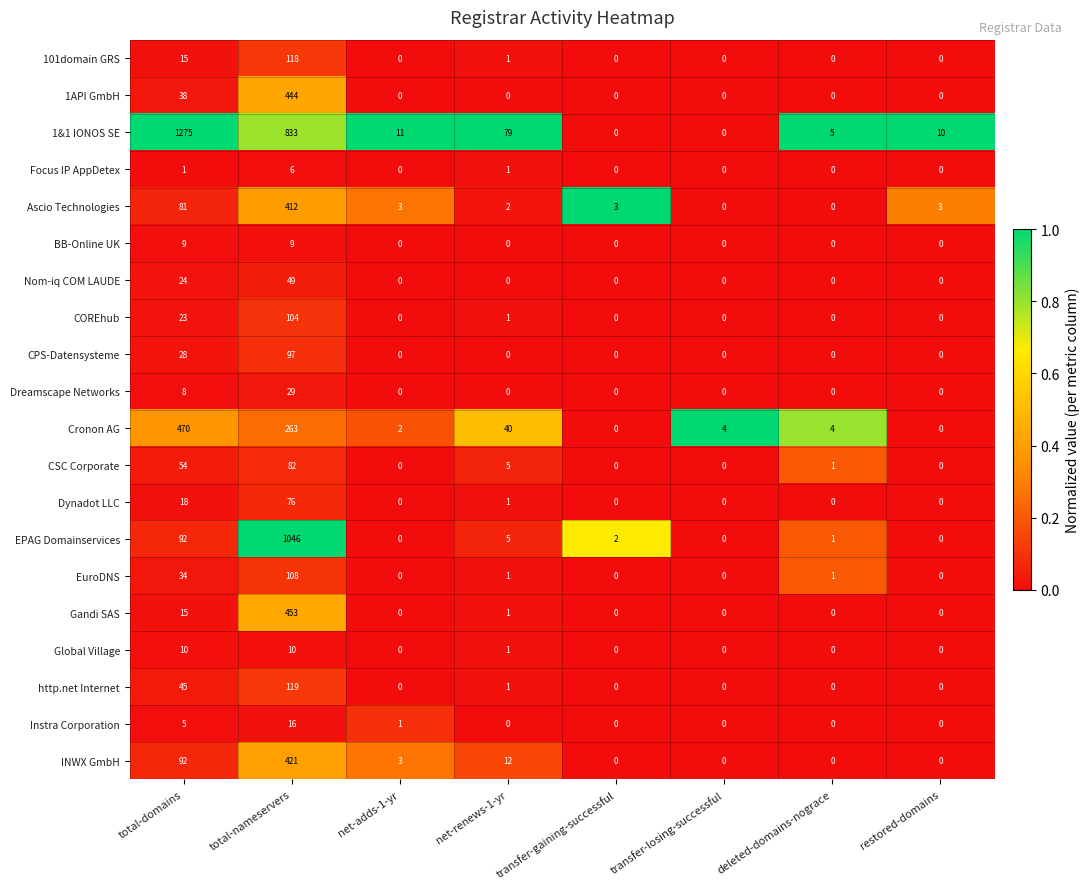

Which series changed the most between total-nameservers and transfer-losing-successful?

EPAG Domainservices